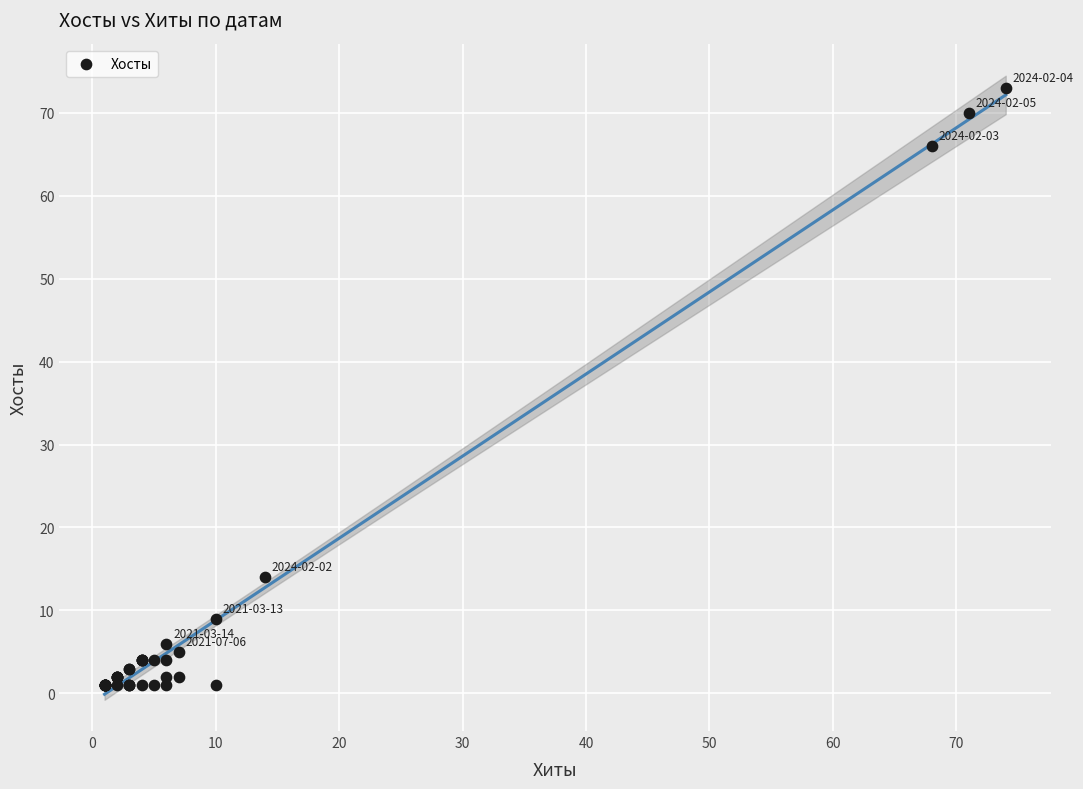

What Y value in the scatter plot is closest to 37?

14